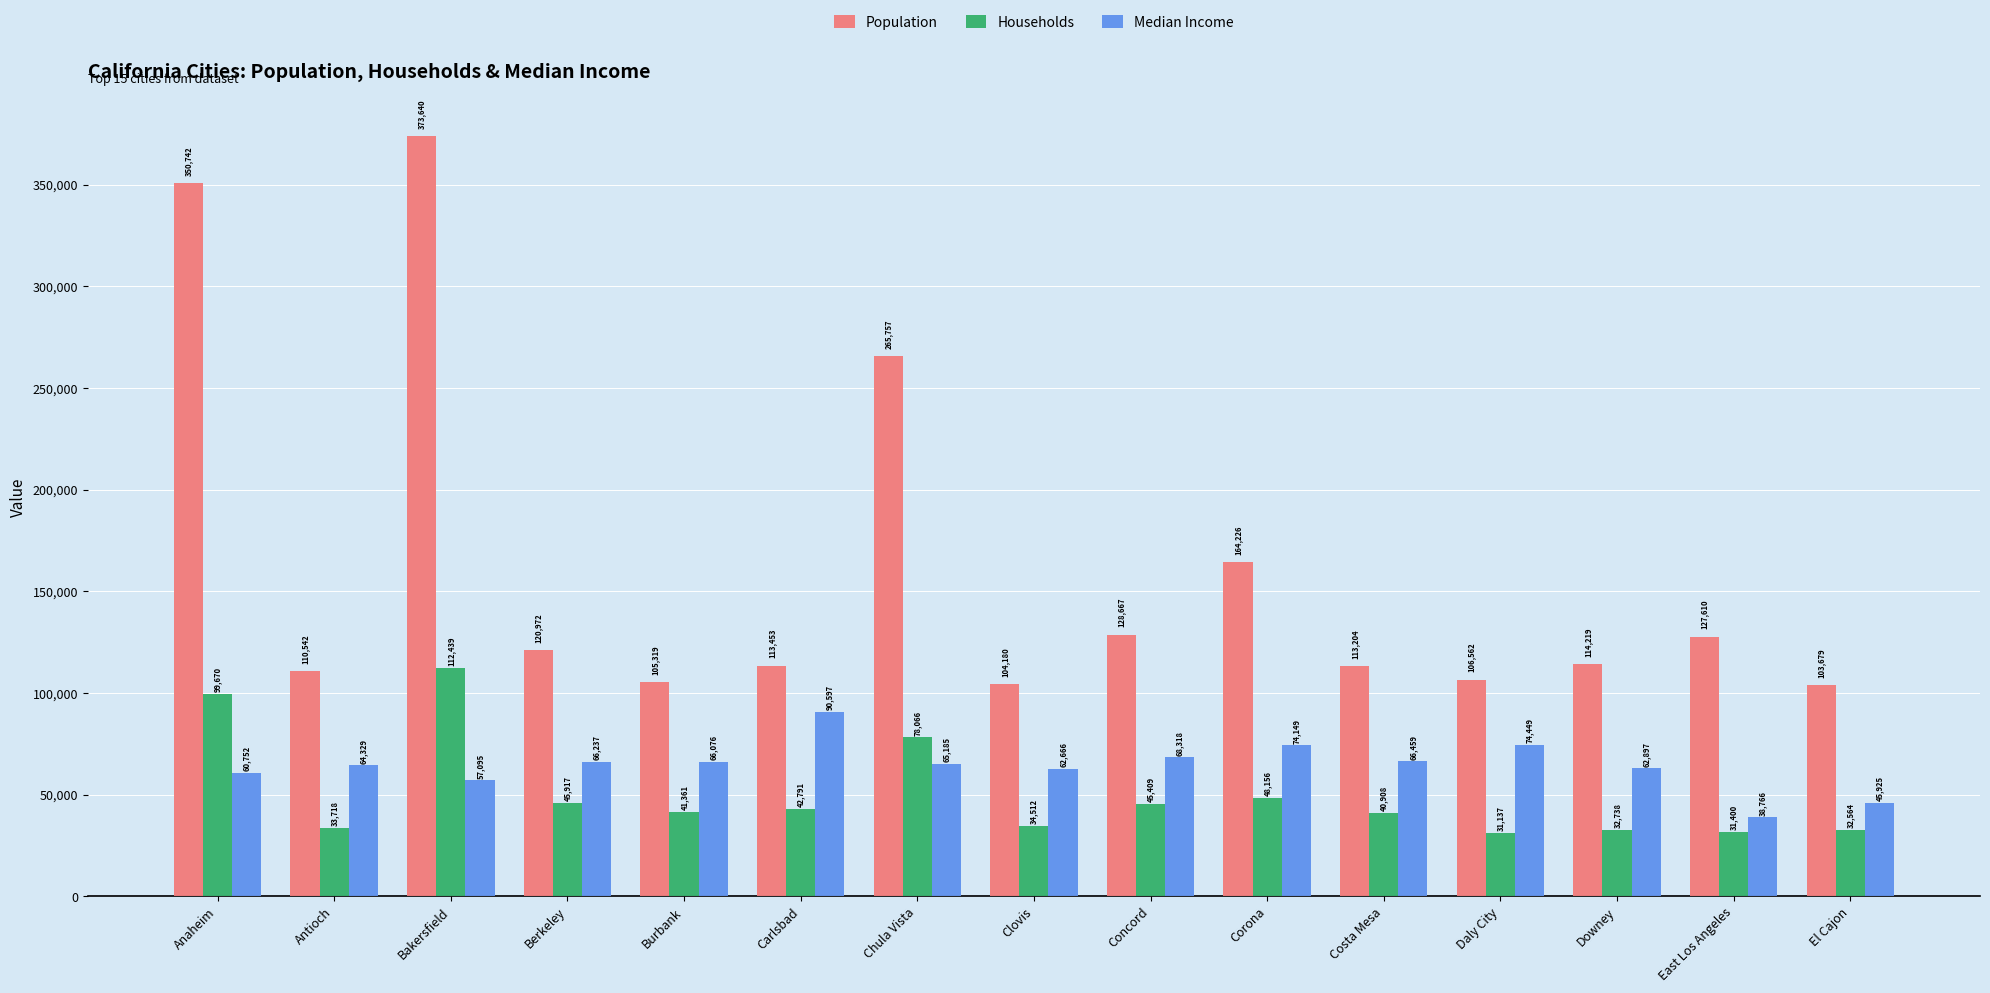

At which category is the sum across all series the highest?

Bakersfield